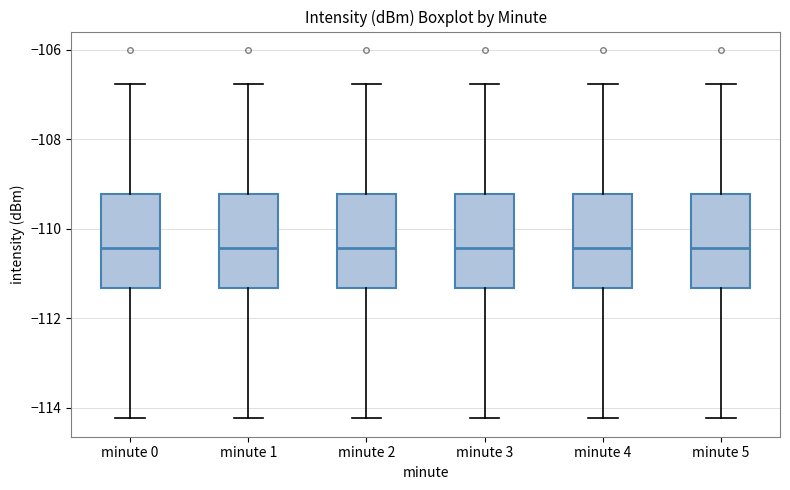

Where does the median line of the box for minute 0 sit on the y-axis? The values are not printed on the chart, so give them approximately, as read against the axis.

-110.4